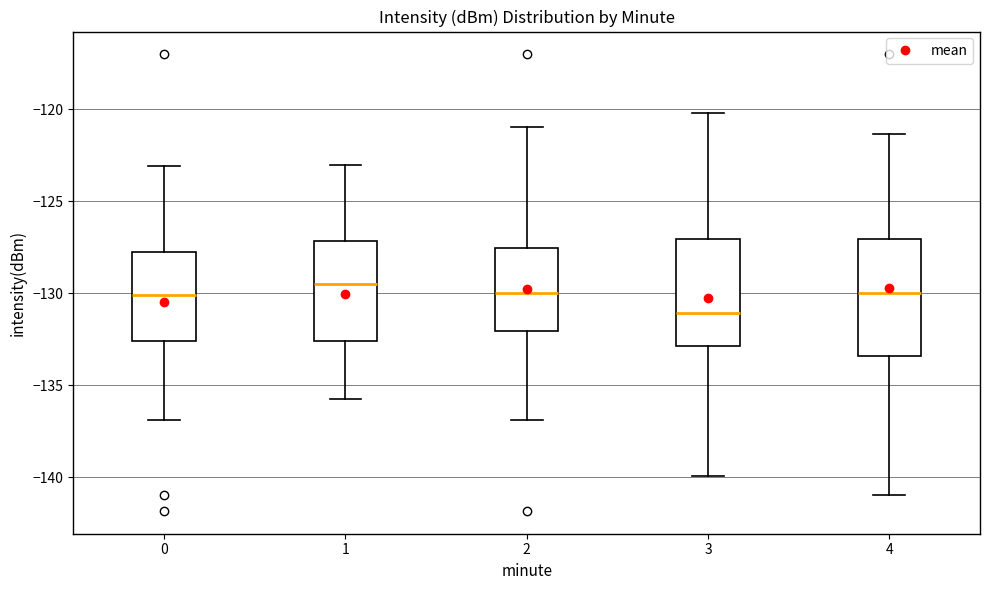

Where does the median line of the box at x = 2 sit on the y-axis? The values are not printed on the chart, so give them approximately, as read against the axis.

-130.0